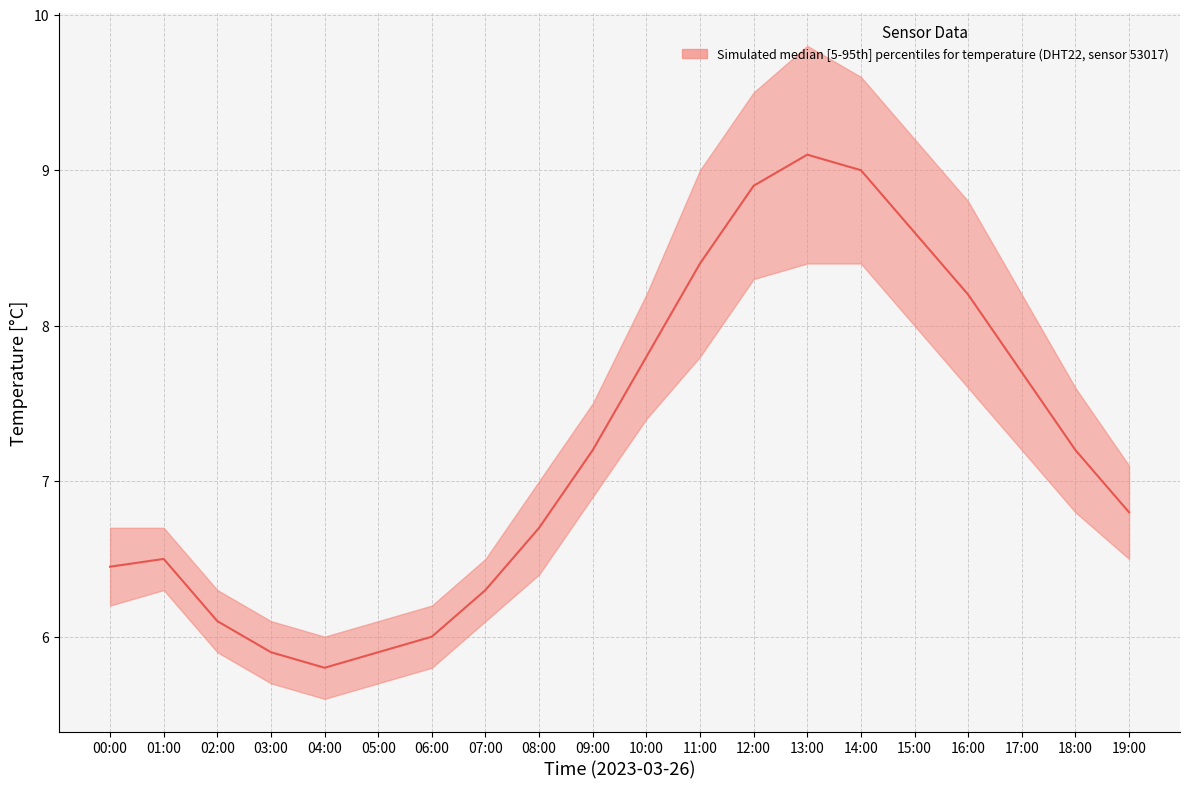

What position from the right is 09:00?

11